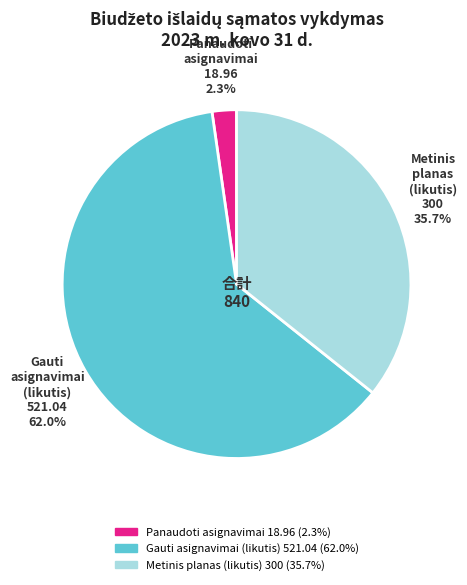

Is there any slice that represents more than half of the pie?

Yes